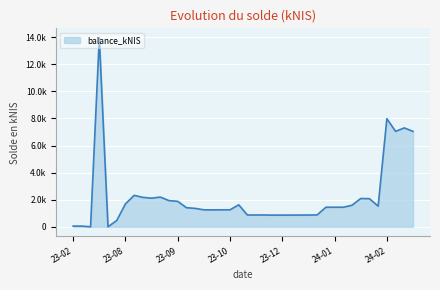

Does the chart display data point markers on the line(s)?

No